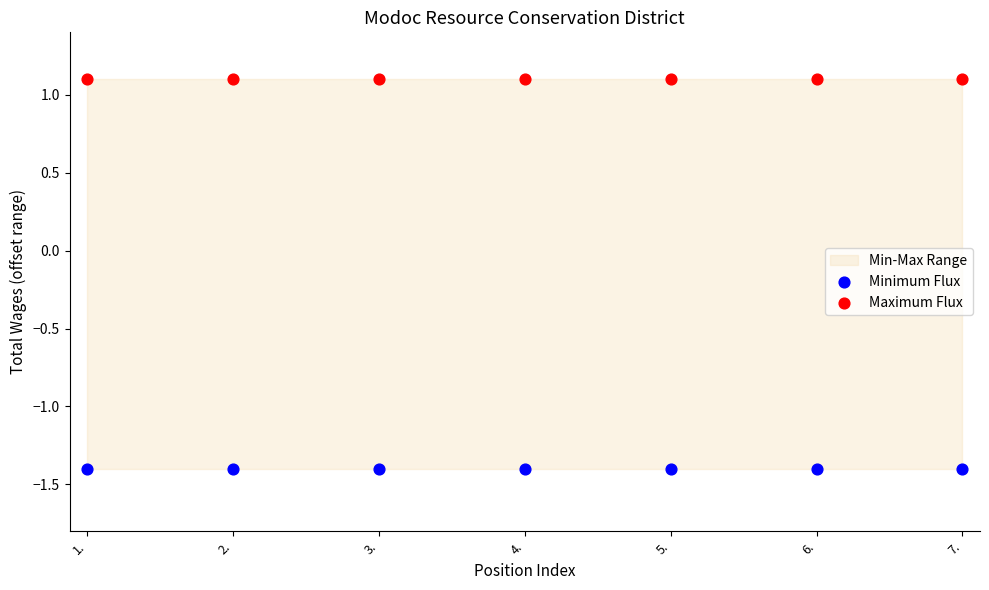

Which series contains the highest Y value?

Maximum Flux